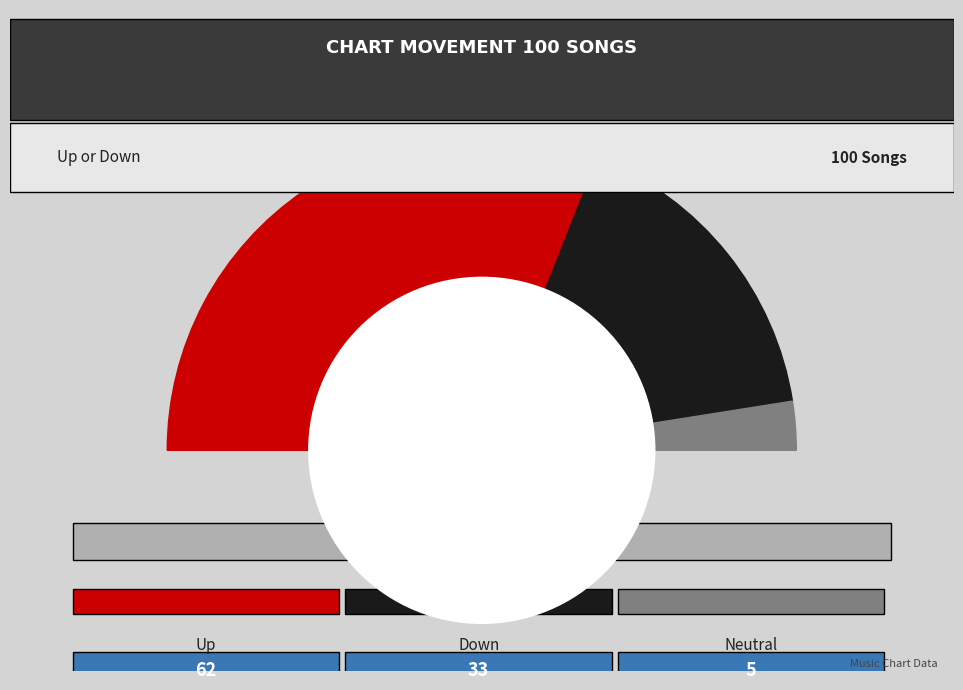

How many segments does this pie chart have?

3